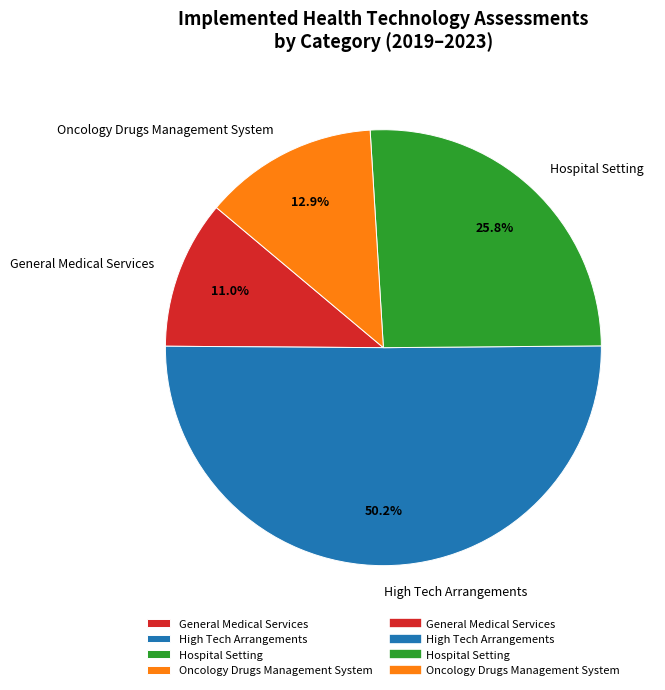

Rank the categories by value from highest to lowest.

High Tech Arrangements, Hospital Setting, Oncology Drugs Management System, General Medical Services